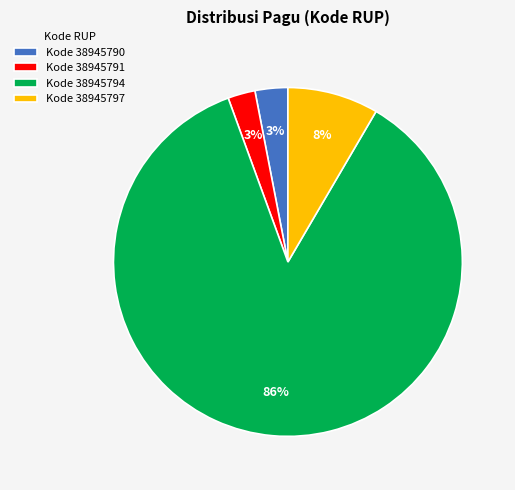

To the nearest percent, what is the combined percentage of Kode 38945797 and Kode 38945794?

94%